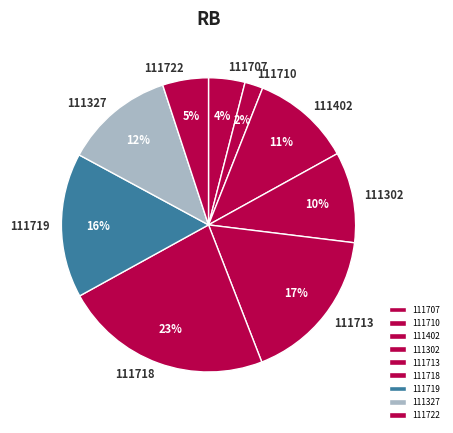

What percentage is the 111710 slice, to the nearest percent?

2%